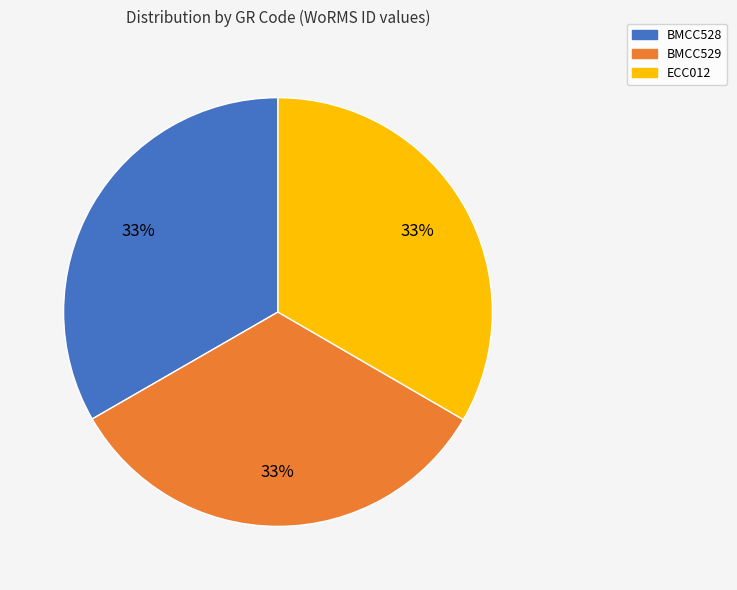

To the nearest percent, what portion does ECC012 represent?

33%